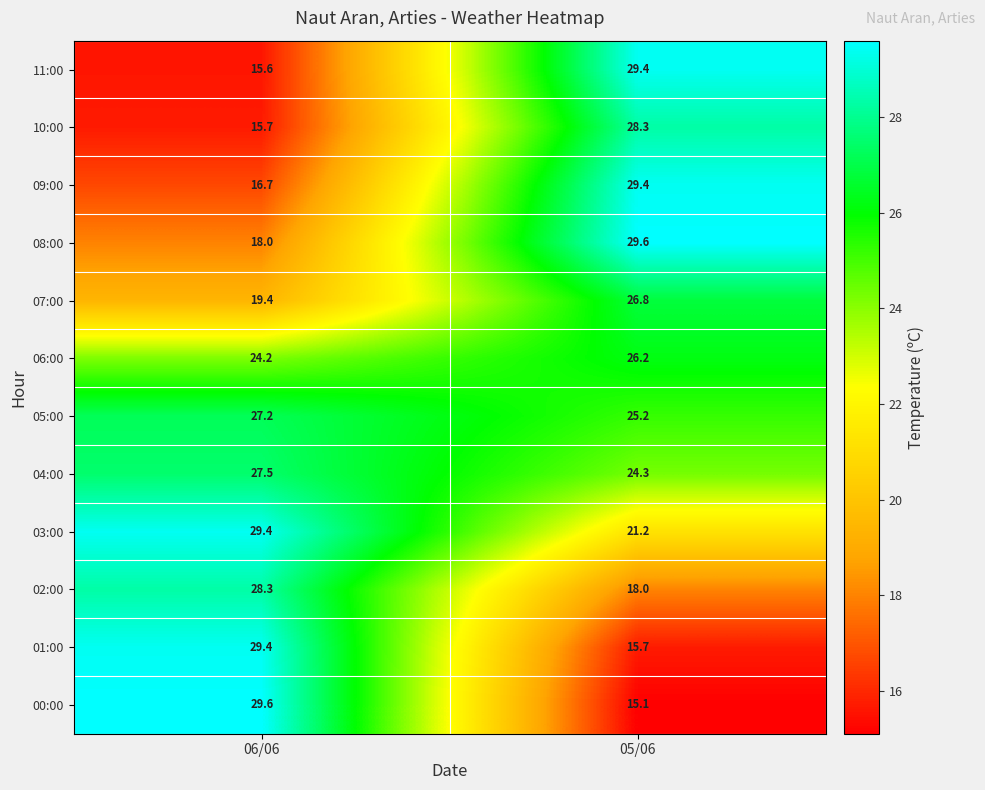

Reading right to left, transcribe all the data shown in this chart.

11:00: 29.4	15.6
10:00: 28.3	15.7
09:00: 29.4	16.7
08:00: 29.6	18.0
07:00: 26.8	19.4
06:00: 26.2	24.2
05:00: 25.2	27.2
04:00: 24.3	27.5
03:00: 21.2	29.4
02:00: 18.0	28.3
01:00: 15.7	29.4
00:00: 15.1	29.6